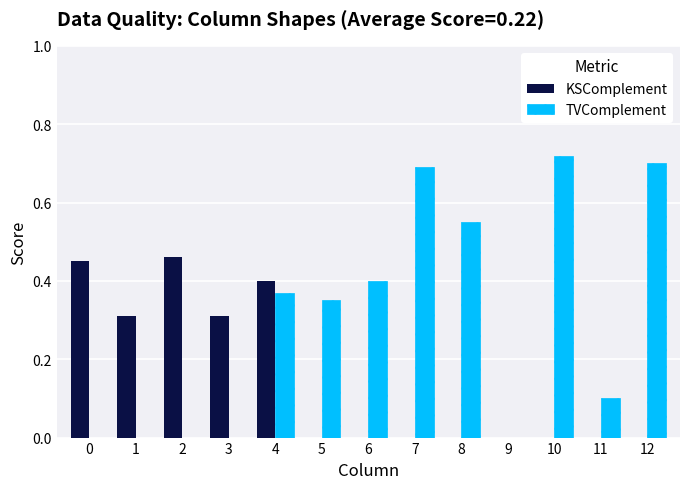

True or false: TVComplement has a value of 0.7 at 10.

True